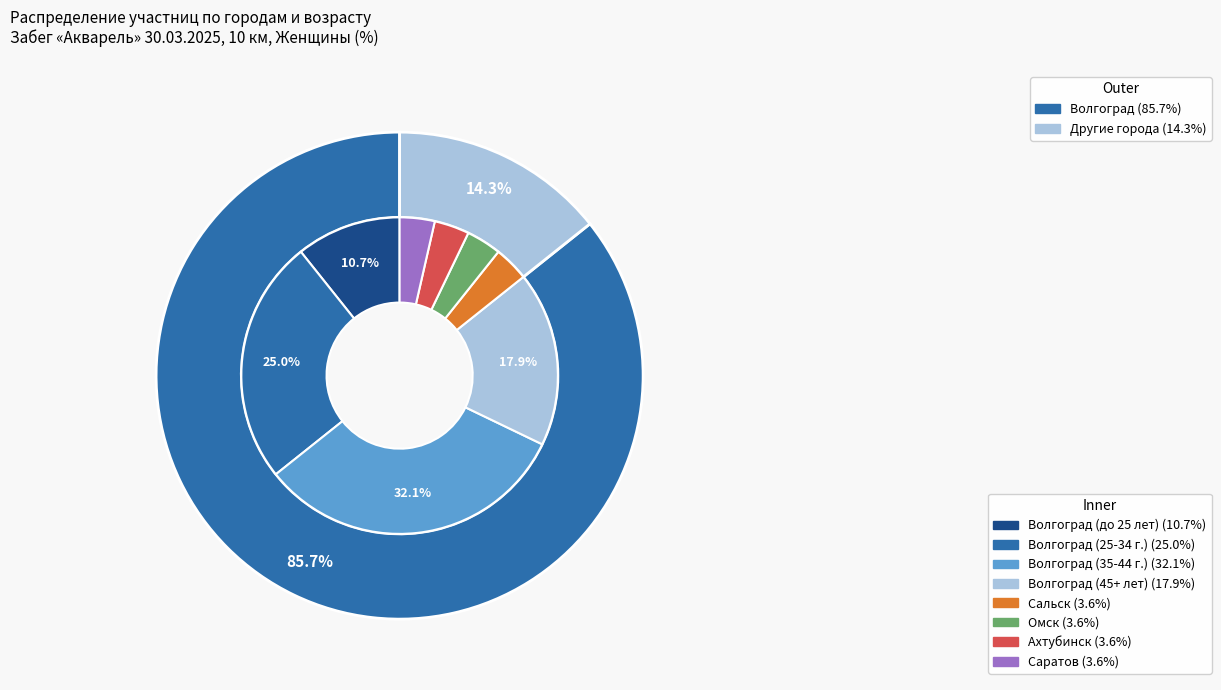

Which slice is the largest?

Волгоград